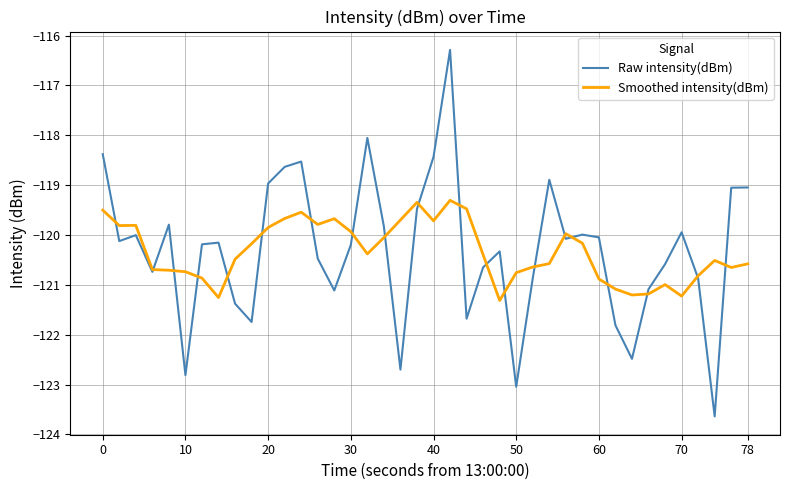

List the series in order of their peak value, highest first.

Raw intensity(dBm), Smoothed intensity(dBm)